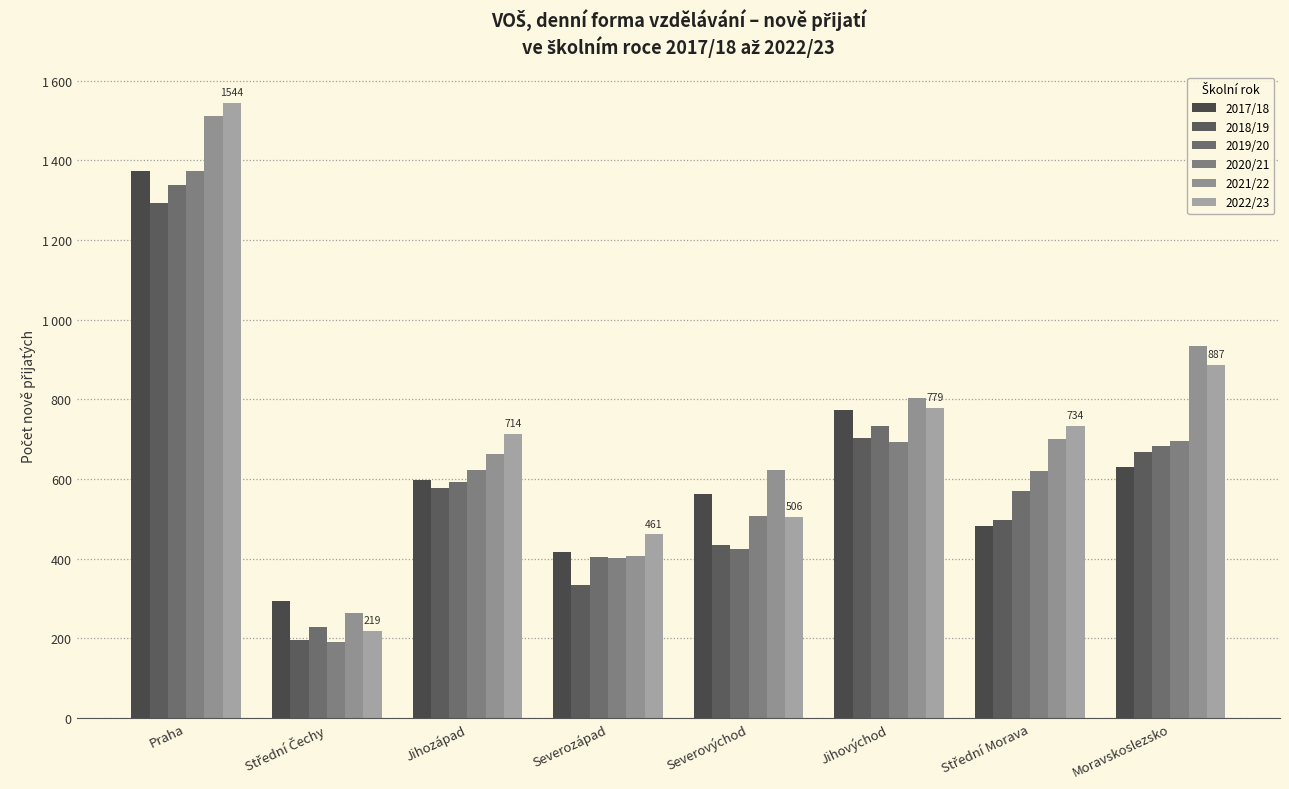

At which label is 2018/19 closest to 744?

Jihovýchod